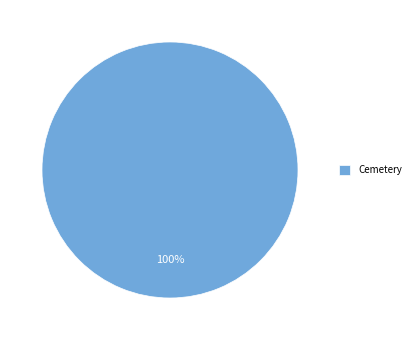

Is there a majority slice in this chart?

Yes